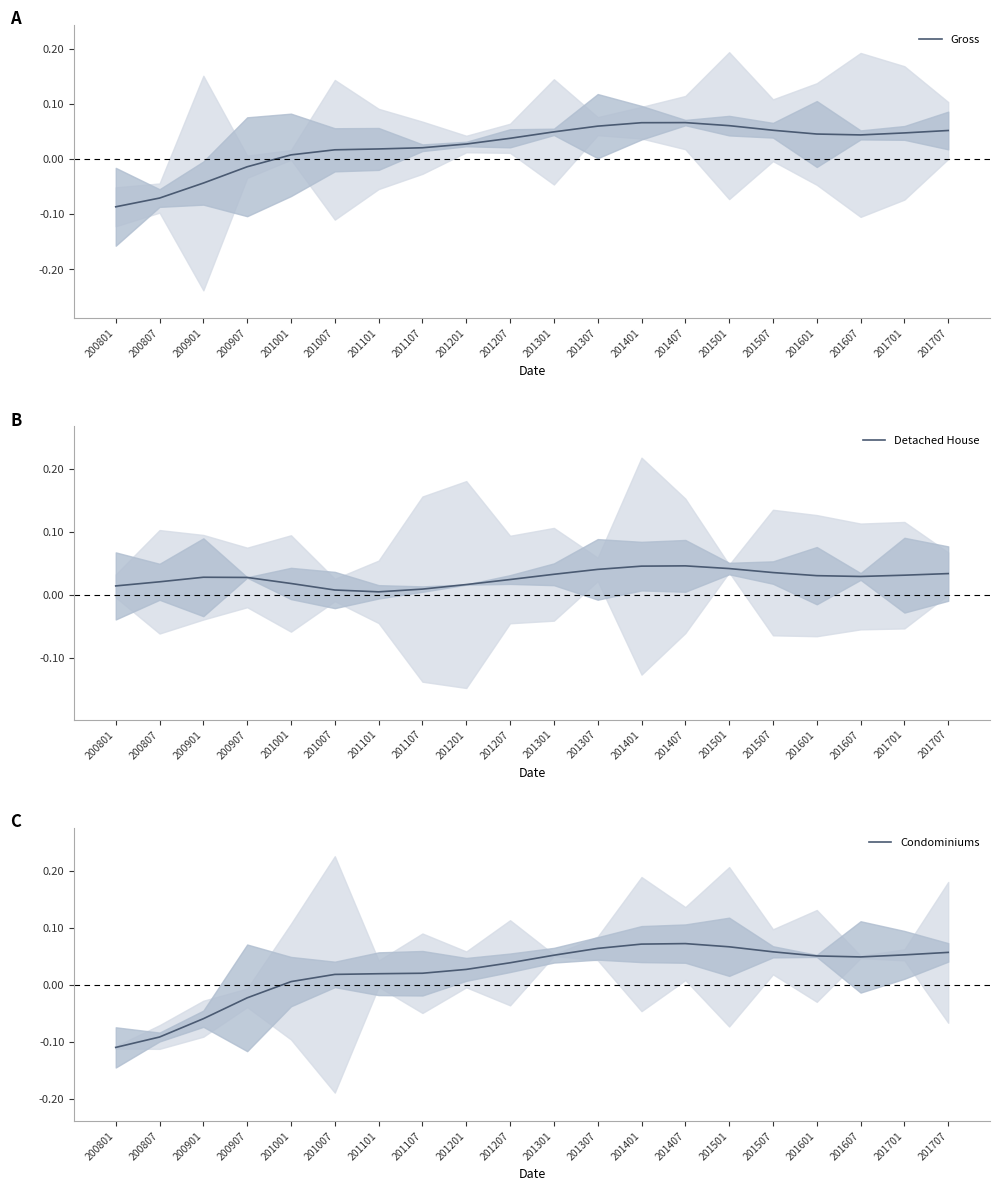

True or false: Condominiums and Detached House cross at least once.

True